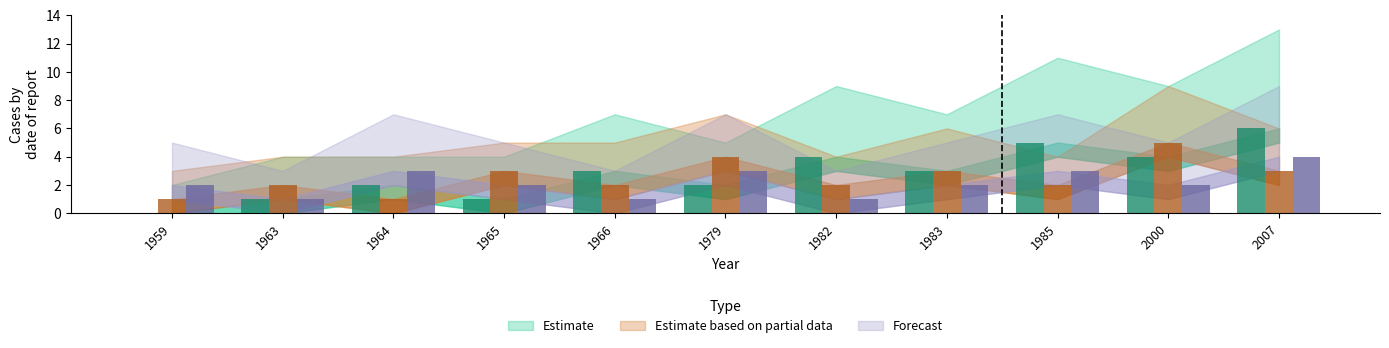

Reading left to right, what are all the values shown in this chart?

Estimate: 0	1	2	1	3	2	4	3	5	4	6
Estimate based on partial data: 1	2	1	3	2	4	2	3	2	5	3
Forecast: 2	1	3	2	1	3	1	2	3	2	4